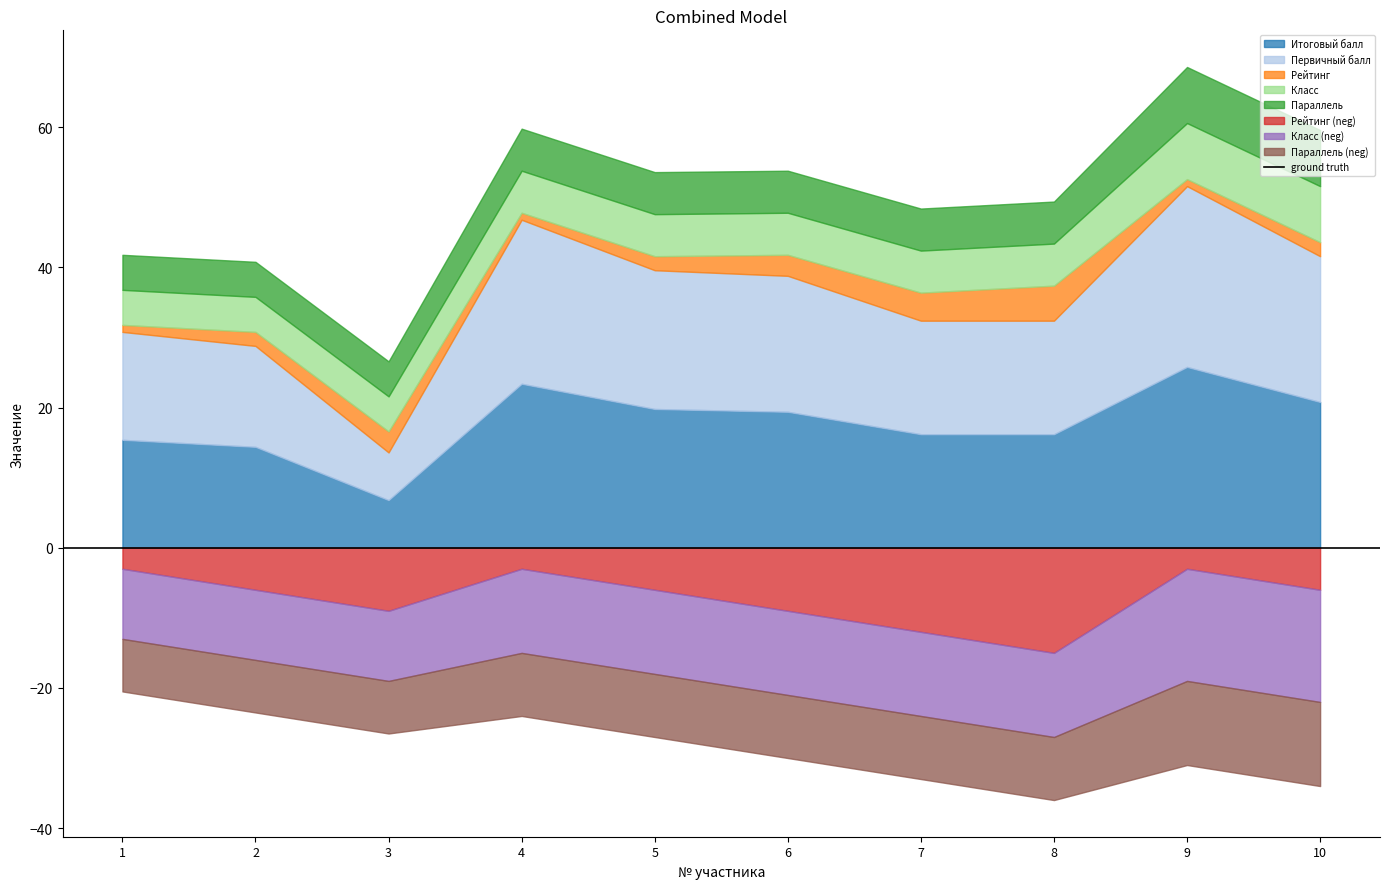

What is the average value of the Параллель series?

6.1